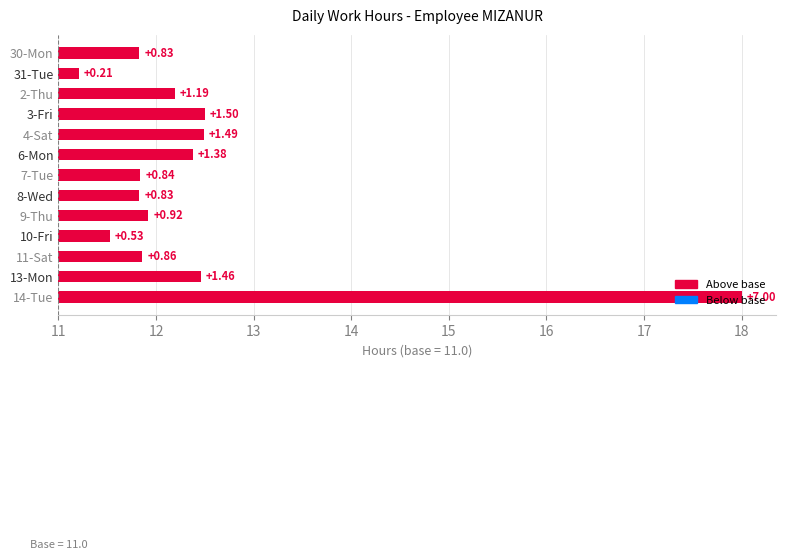

Count the number of categories in the chart.

13